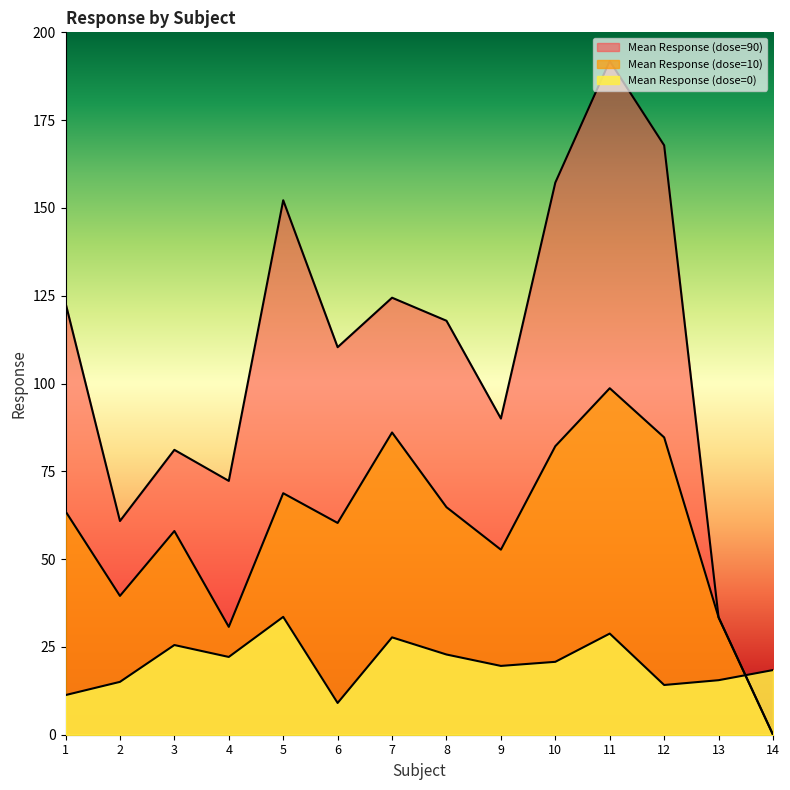

Rank the series at 11 from lowest to highest value.

Mean Response (dose=0), Mean Response (dose=10), Mean Response (dose=90)